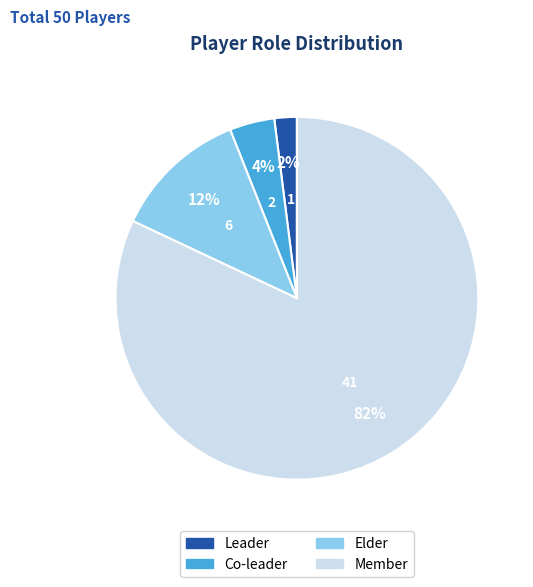

Does Member represent more than half of the total?

Yes